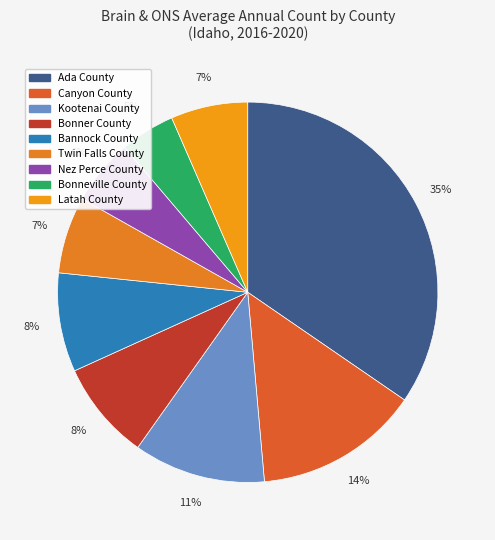

To the nearest percent, what is the average slice percentage?

11%